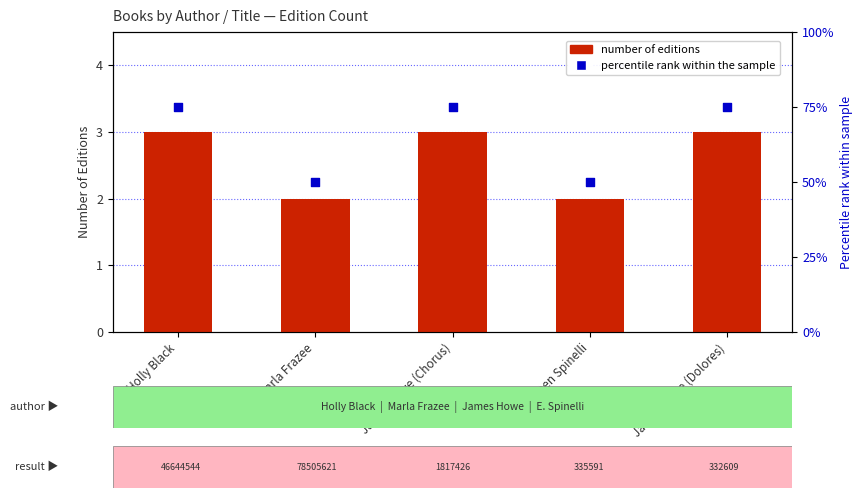

What are all the series names shown in the legend?

number of editions, percentile rank within the sample